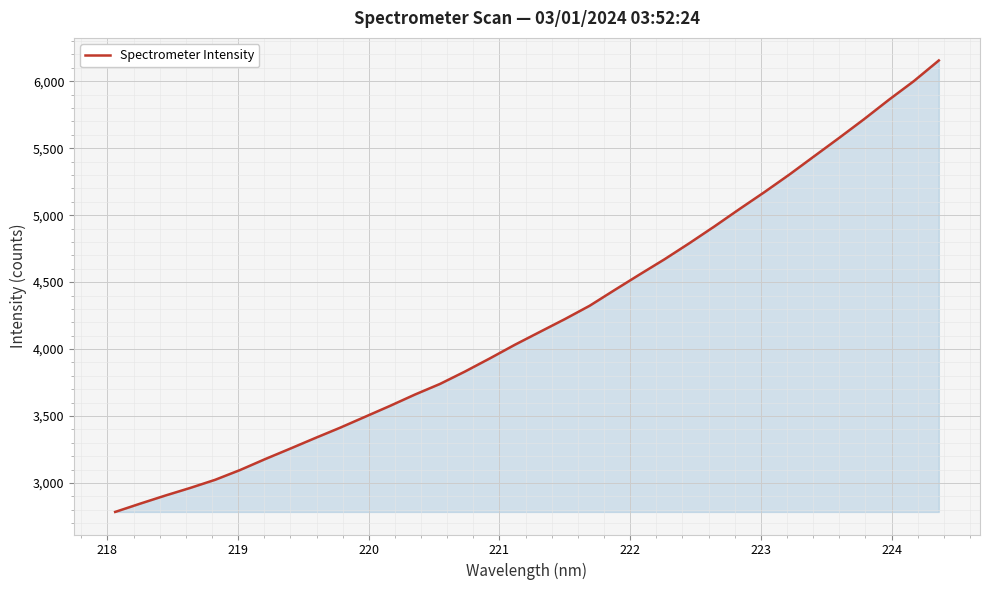

What is the minimum value shown in the chart?

2783.8